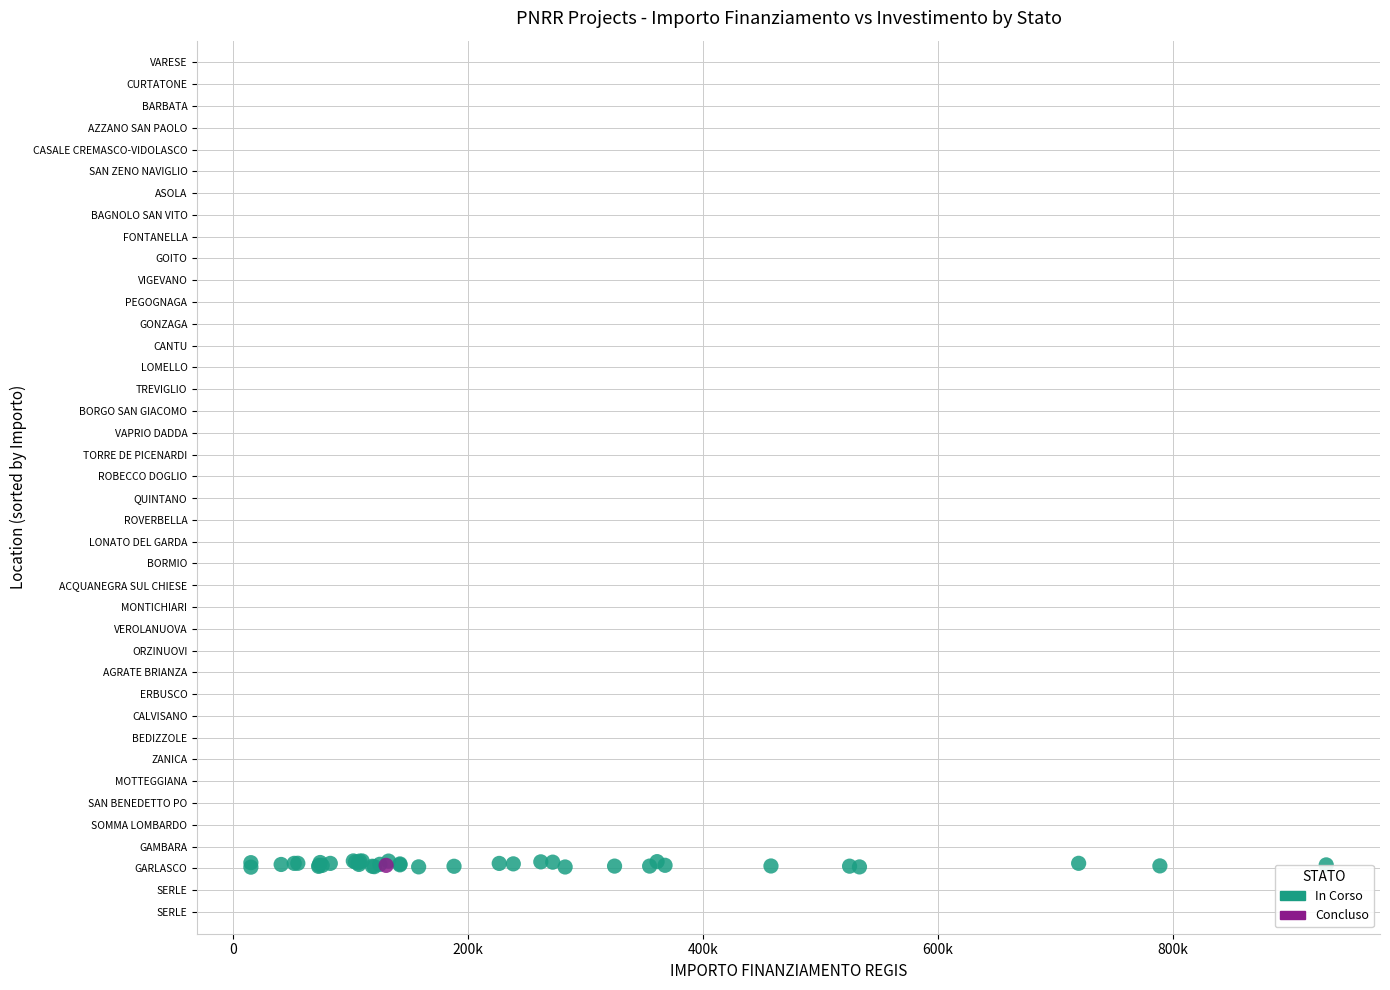

What are all the series names shown in the legend?

In Corso, Concluso